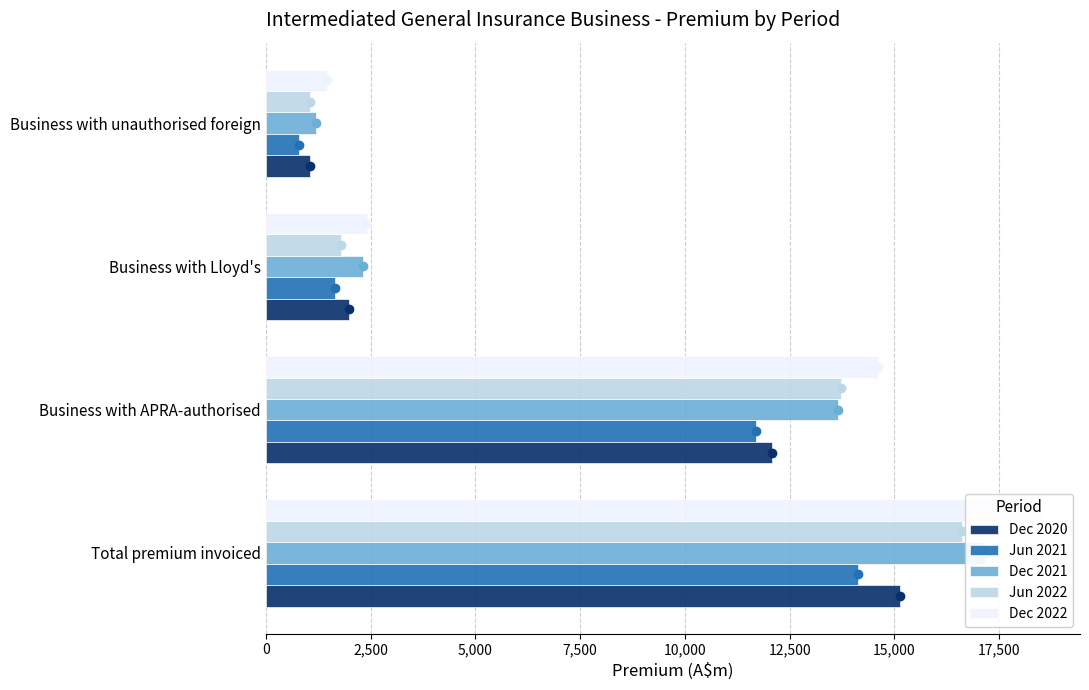

Between 2,500 and 5,000, which series saw the biggest shift?

Dec 2022